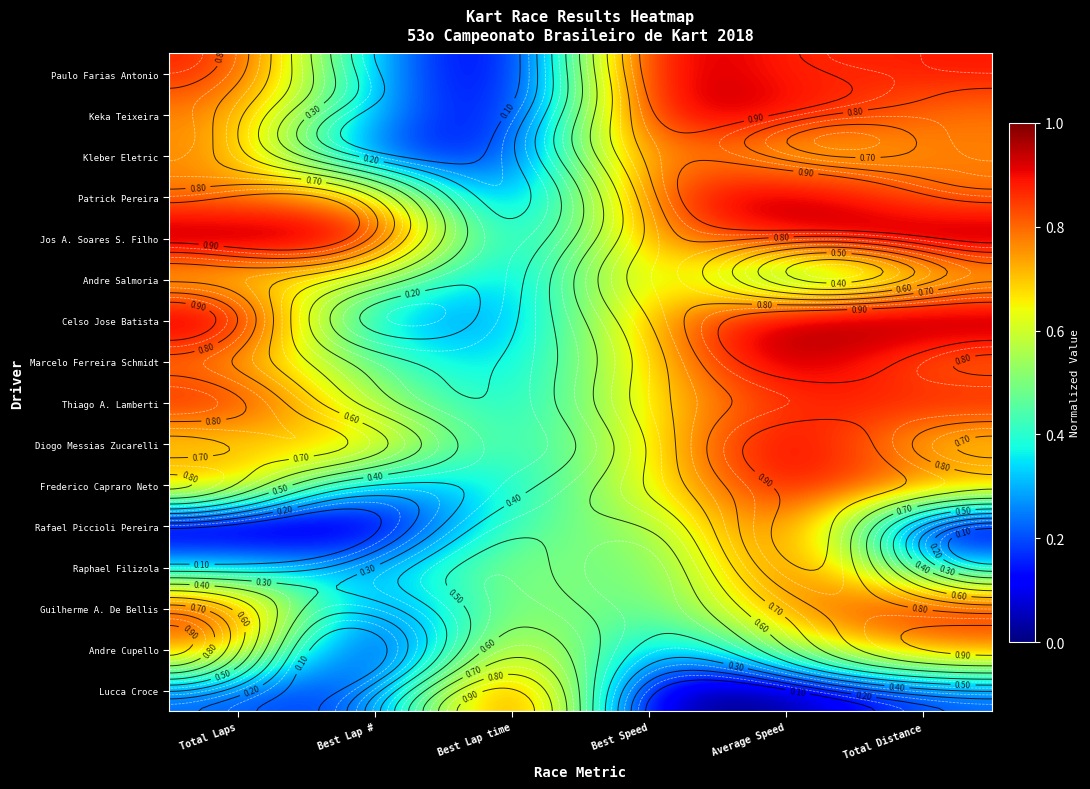

Between Total Distance and Best Speed, which is larger?

Best Speed